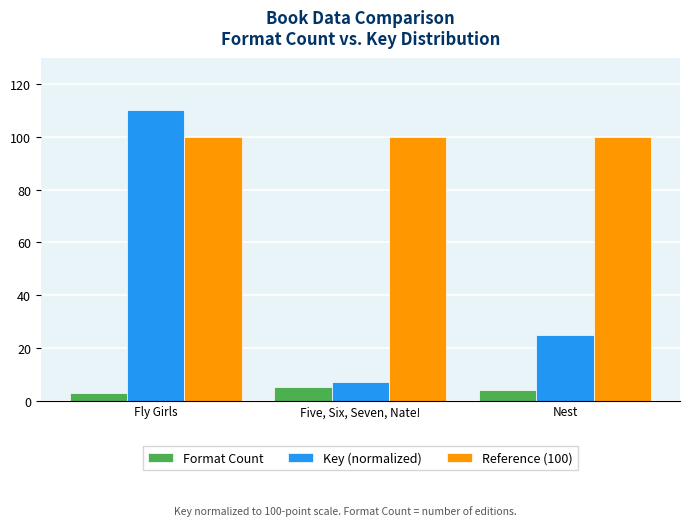

Is it true that Reference (100) equals 158 at Fly Girls?

False